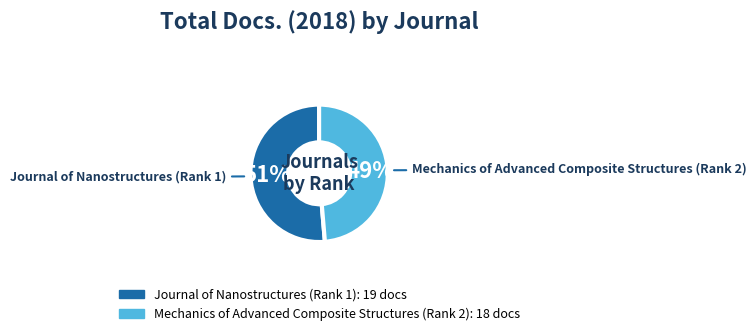

What percentage is the Journal of Nanostructures (Rank 1) slice, to the nearest percent?

51%